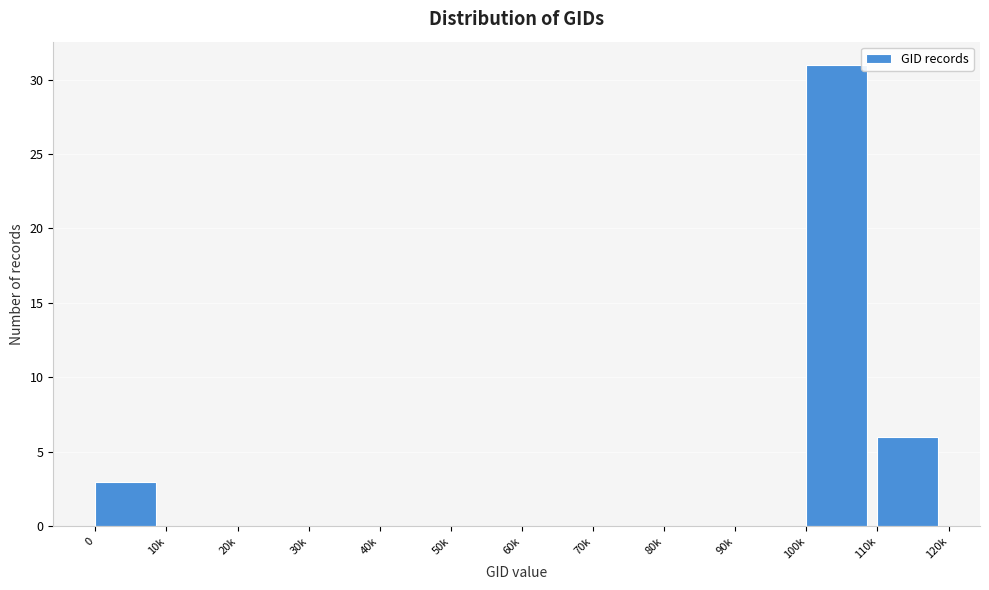

Reading left to right, list all the values displayed in this chart.

0=3	10k=0	20k=0	30k=0	40k=0	50k=0	60k=0	70k=0	80k=0	90k=0	100k=31	110k=6